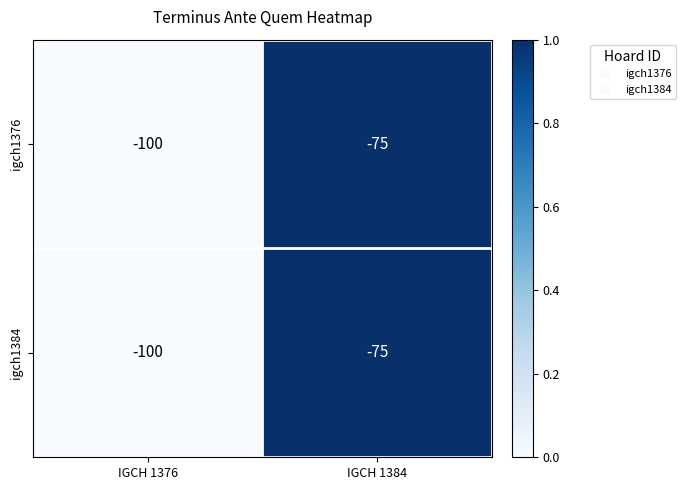

Reading left to right, transcribe all the data shown in this chart.

igch1376: IGCH 1376=-100	IGCH 1384=-75
igch1384: IGCH 1376=-100	IGCH 1384=-75